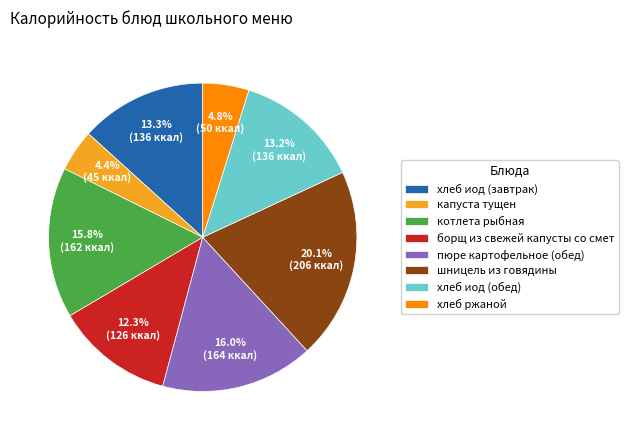

Does шницель из говядины represent more than half of the total?

No